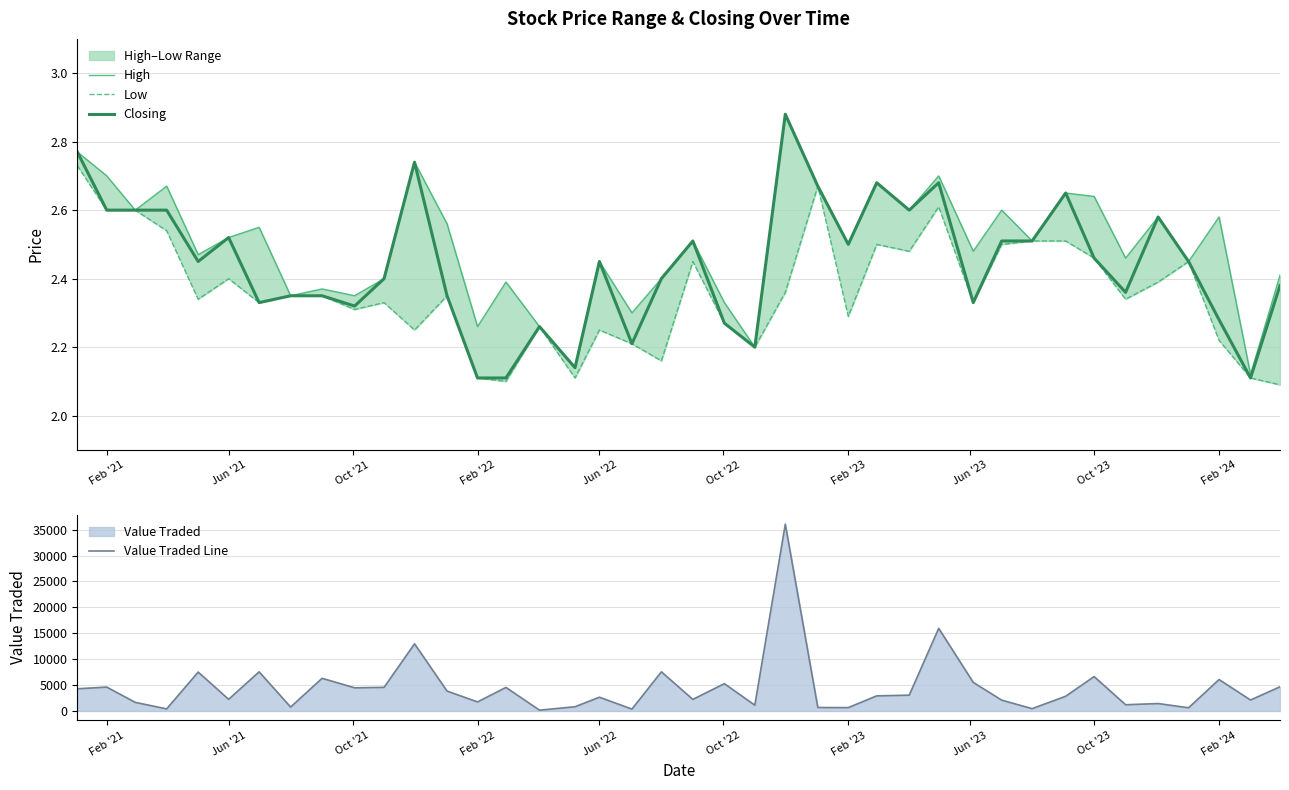

Is it true that Closing equals 4.1 at Jun '22?

False